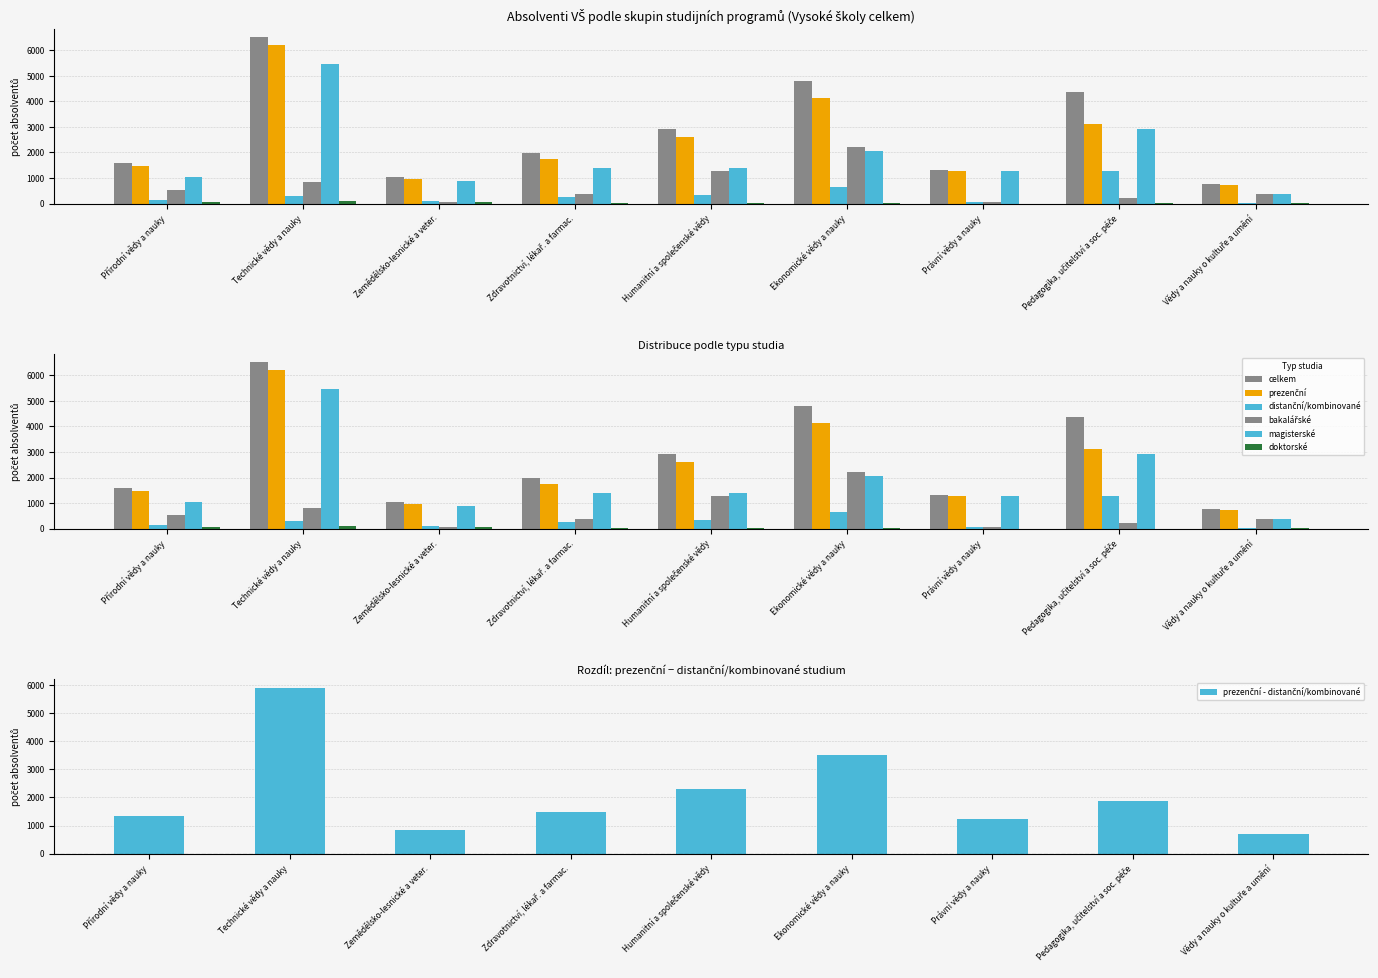

Where is distanční/kombinované nearest to the value 650?

Ekonomické vědy a nauky